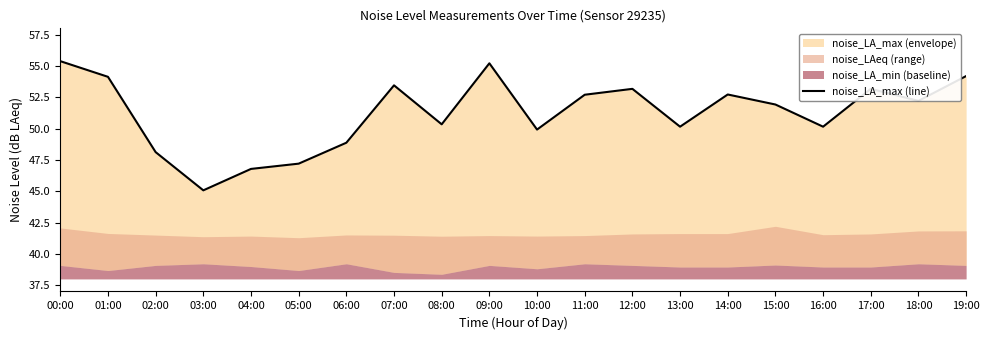

Is it true that the value at 09:00 is 55.2?

True